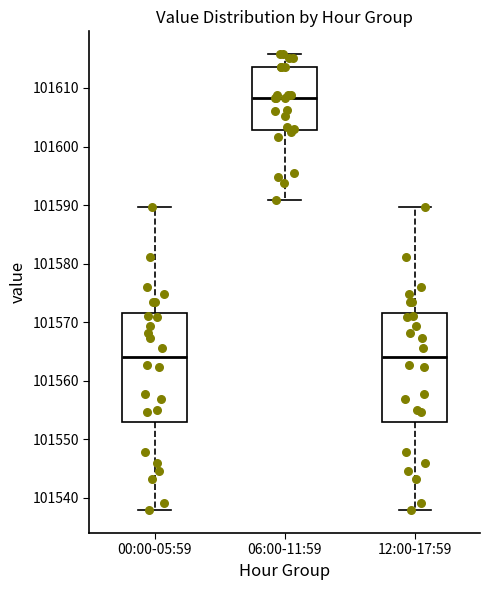

Reading left to right, read every box against the y-axis: the position of its median line, the range the box covers, and the ends of its whiskers. The values are not printed on the chart, so give them approximately, as read against the axis.

00:00-05:59: median 101564, box 101553 to 101572, whiskers 101538 to 101590
06:00-11:59: median 101608, box 101603 to 101614, whiskers 101591 to 101616
12:00-17:59: median 101564, box 101553 to 101572, whiskers 101538 to 101590